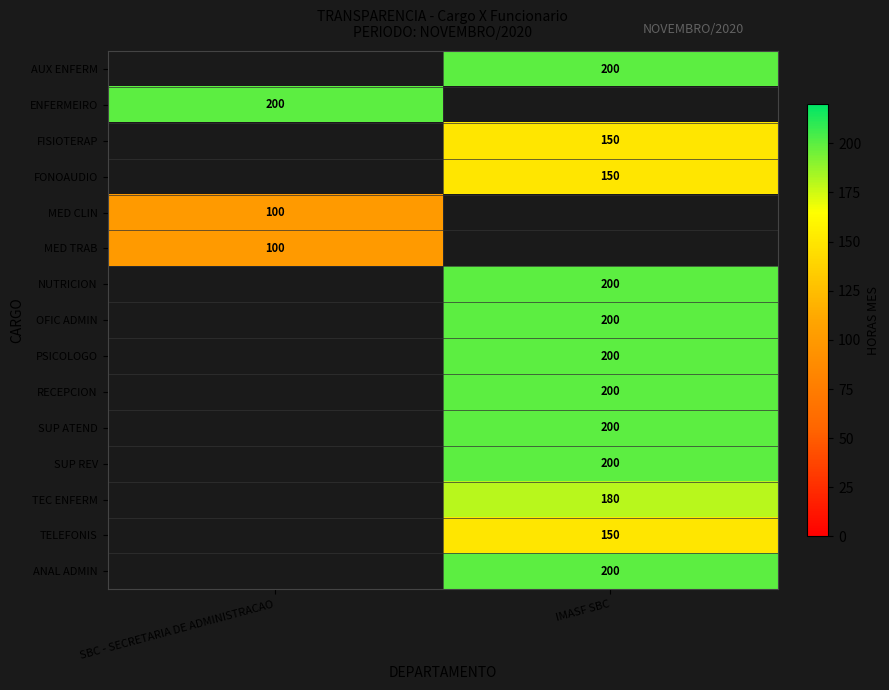

The ANAL ADMIN series shows 306 at IMASF SBC. True or false?

False